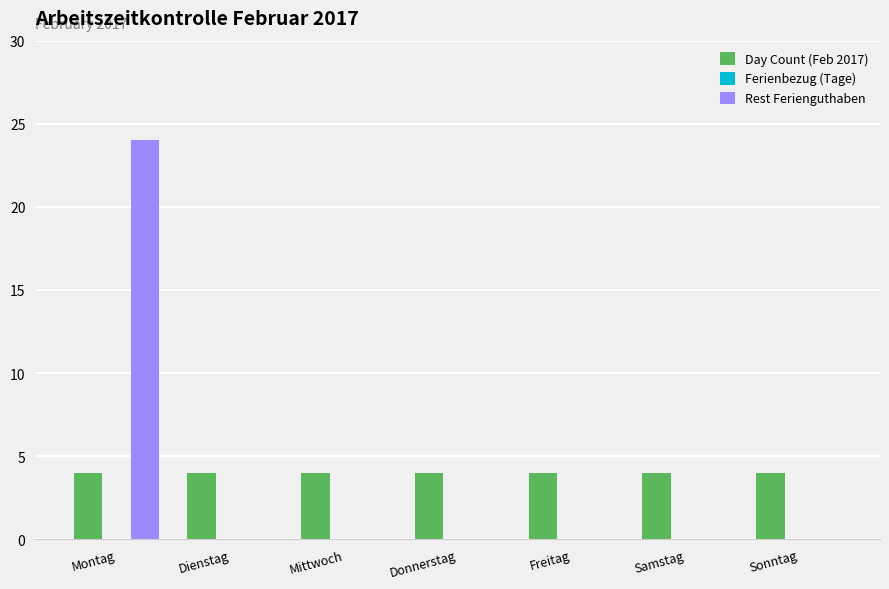

How many series are shown in this chart?

2